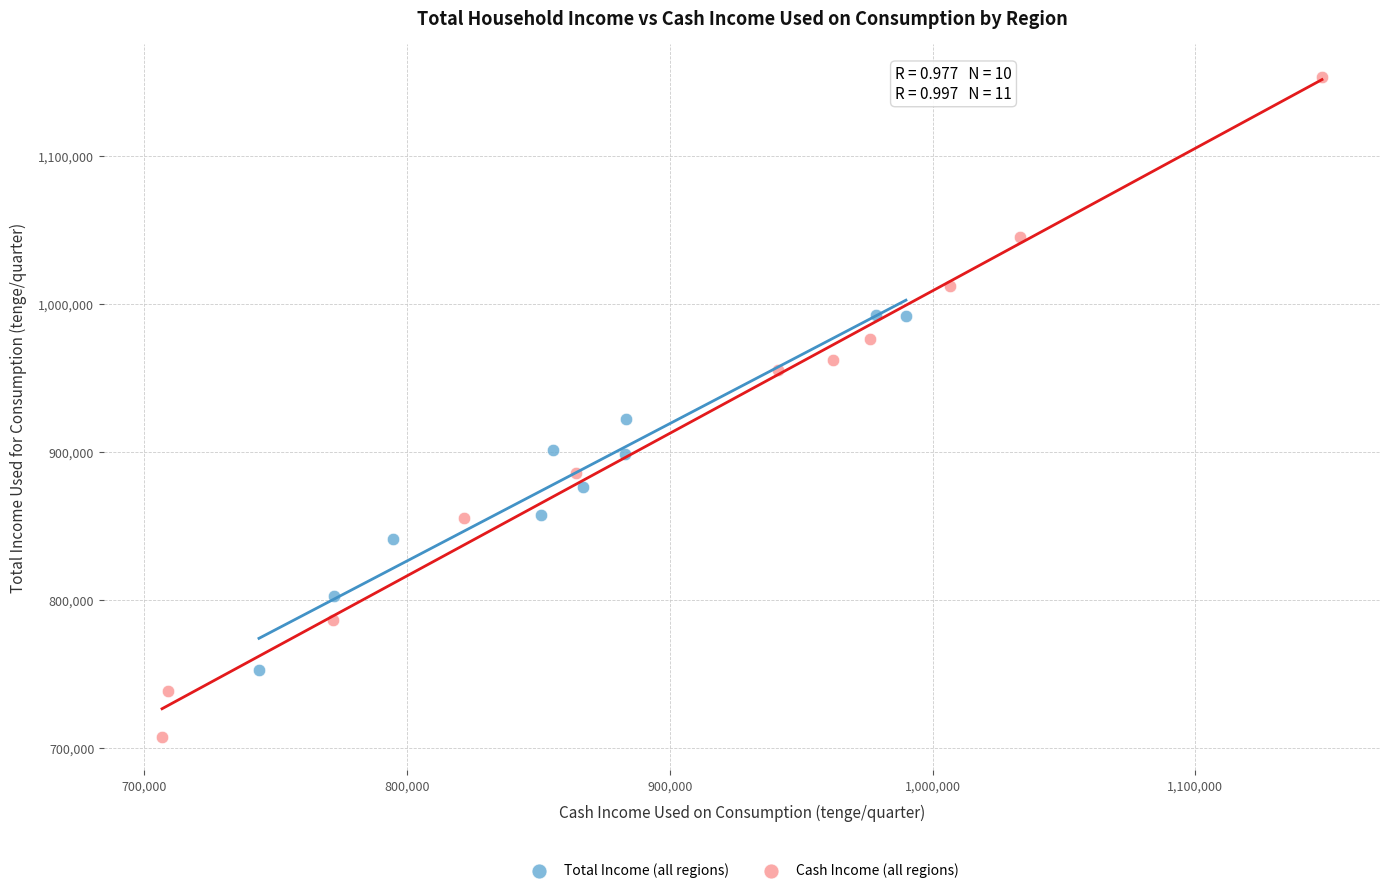

Which series reaches the minimum Y coordinate?

Cash Income (all regions)